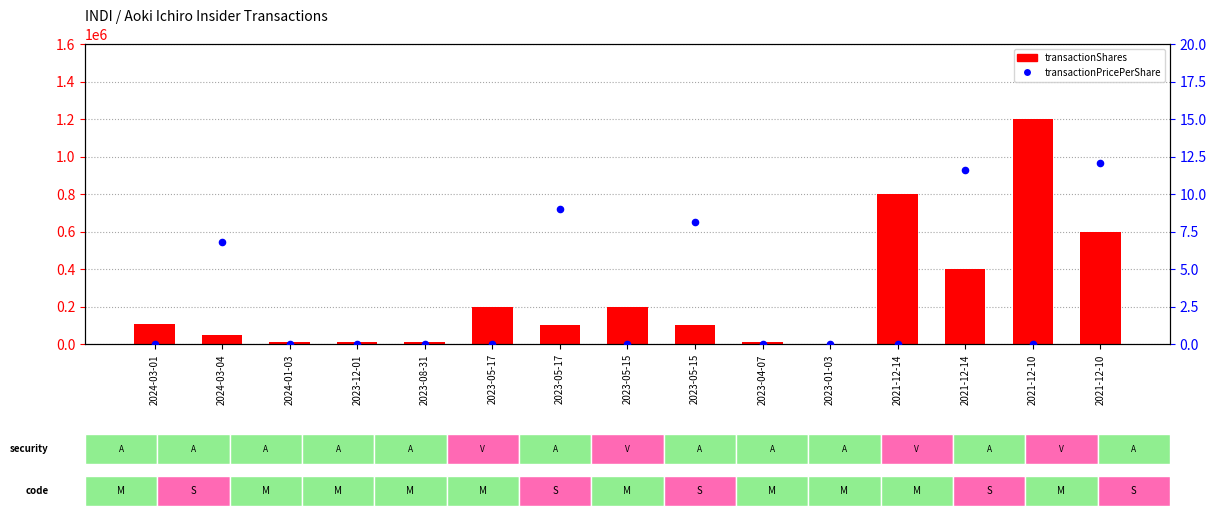

Which series has the largest total across all categories?

transactionShares